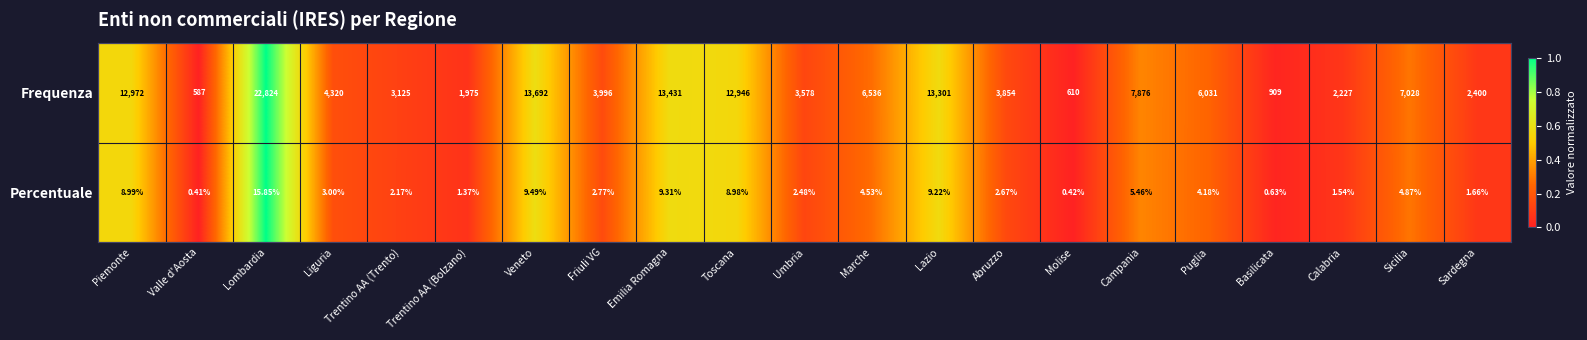

List the series in order of their peak value, lowest first.

Percentuale, Frequenza